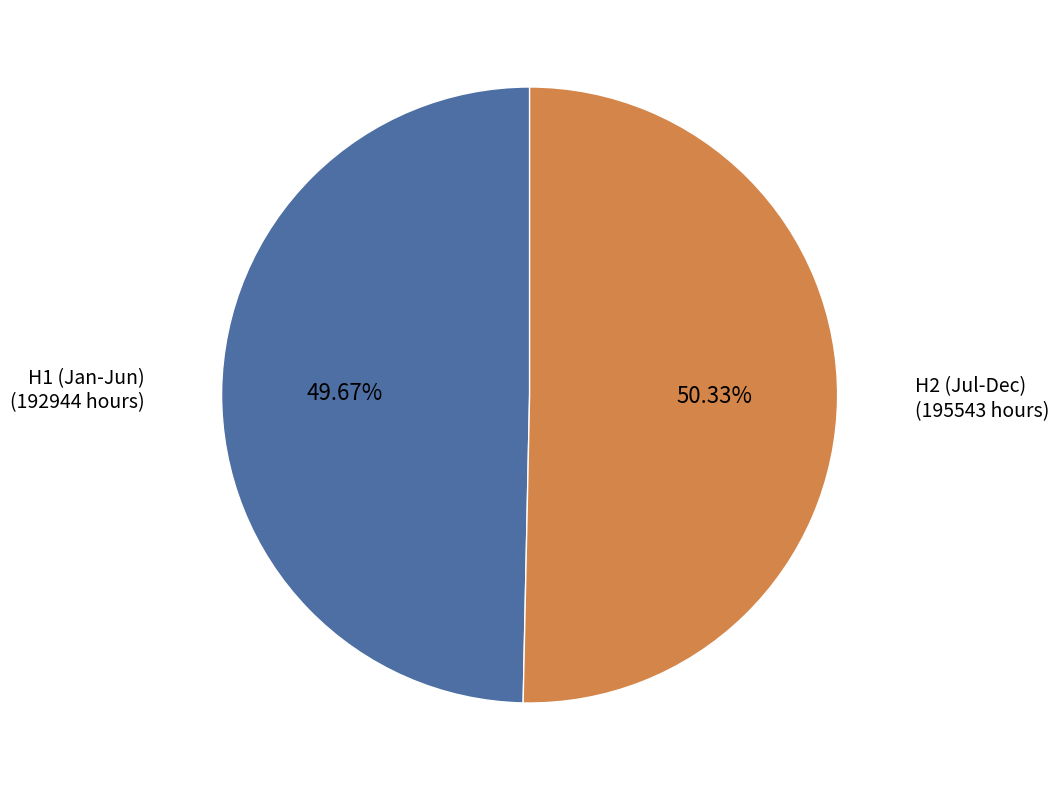

Is there any slice that represents more than half of the pie?

Yes